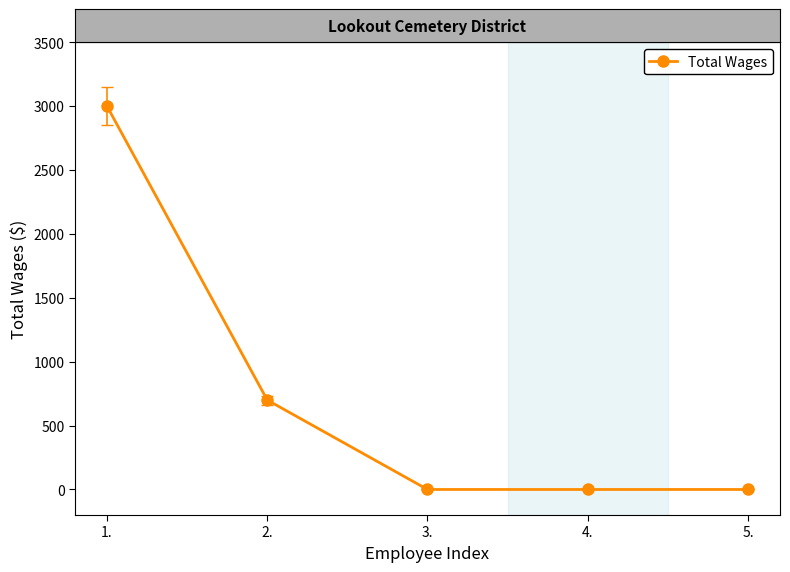

What is the difference between the second highest and second lowest values?

700